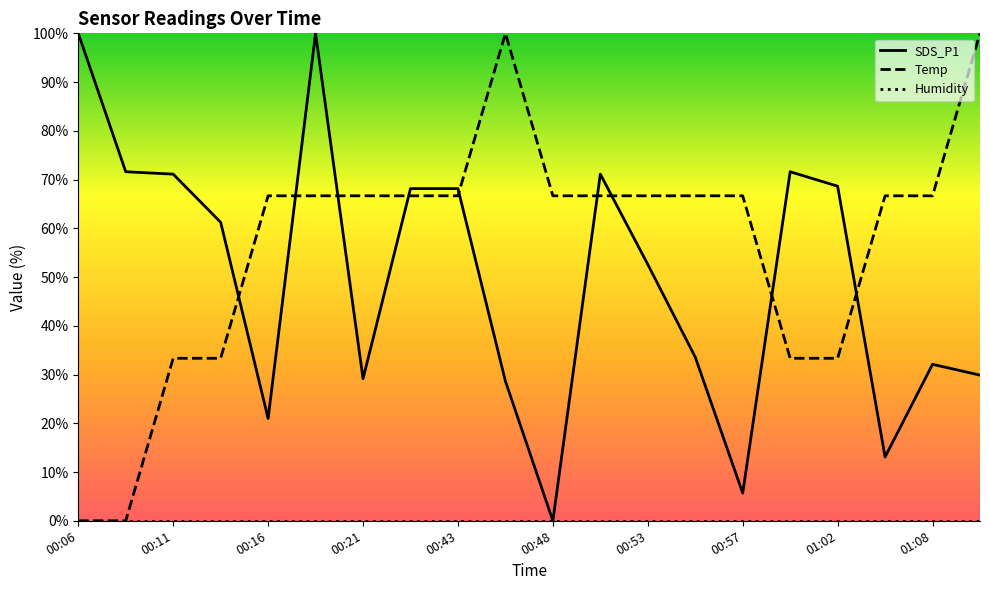

What is the label of the 9th point from the right?

00:50